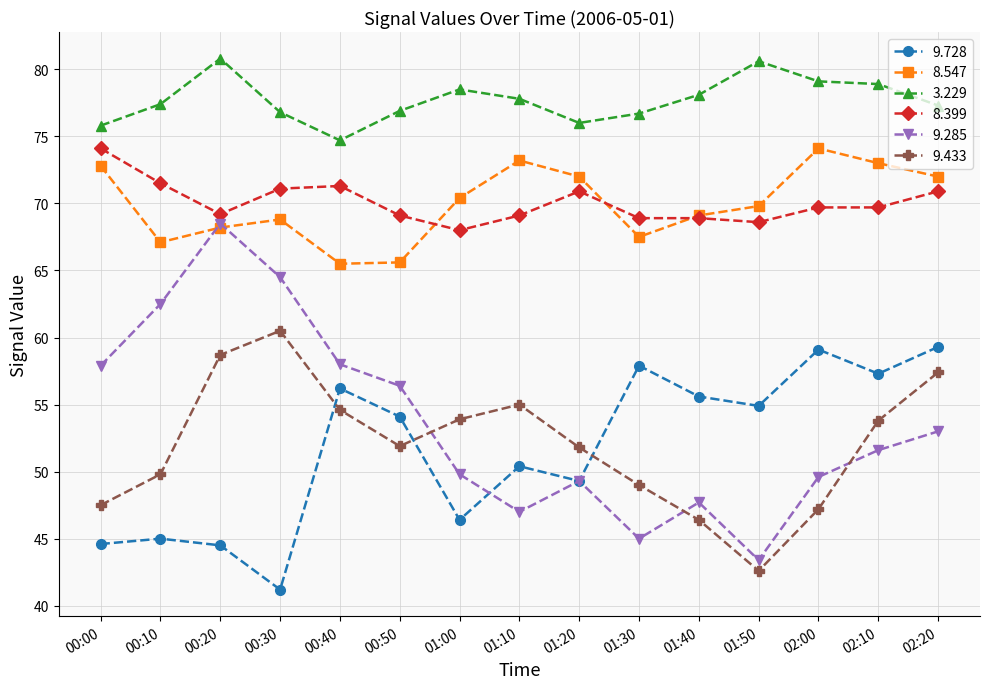

How many lines are shown in the chart?

6